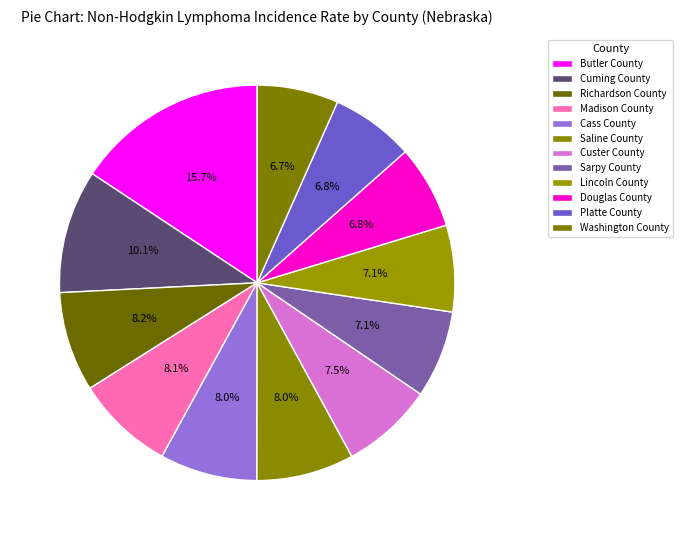

Combined, what portion of the pie is Custer County and Richardson County?

15.7%